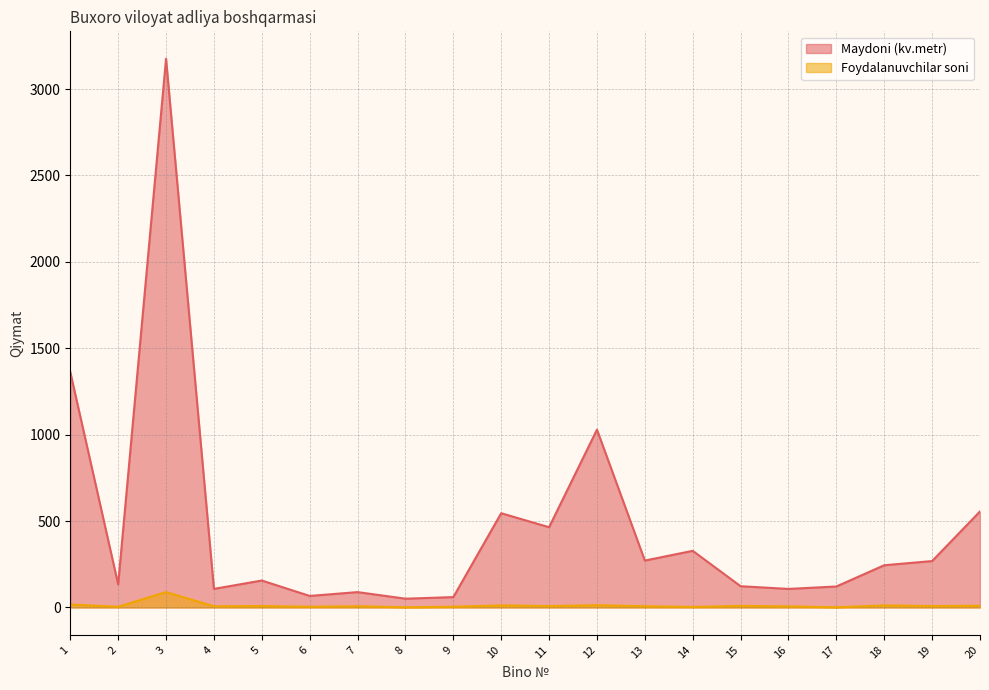

True or false: Foydalanuvchilar soni has a value of 7.0 at 7.

True